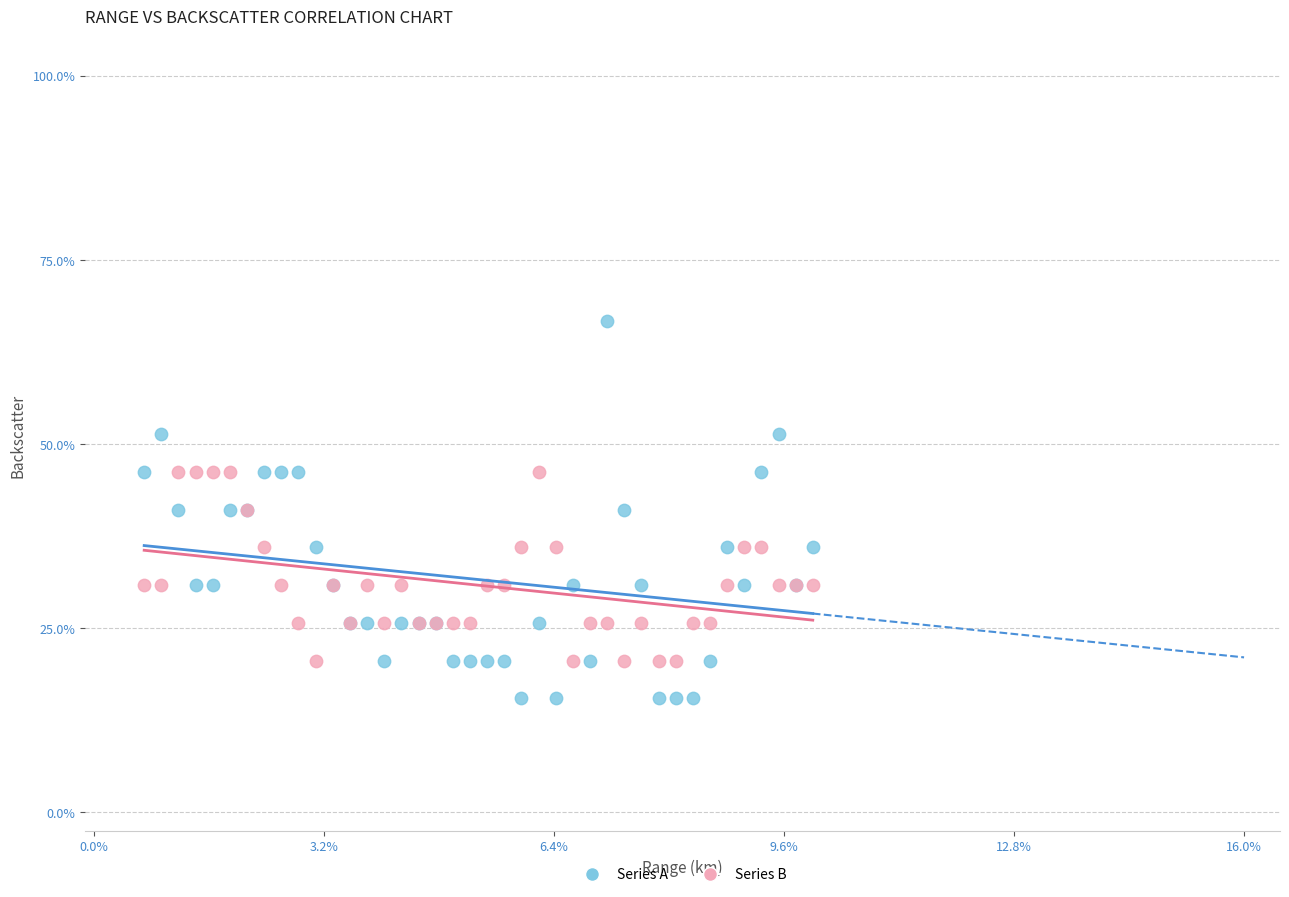

Which series contains the lowest Y value?

Series A